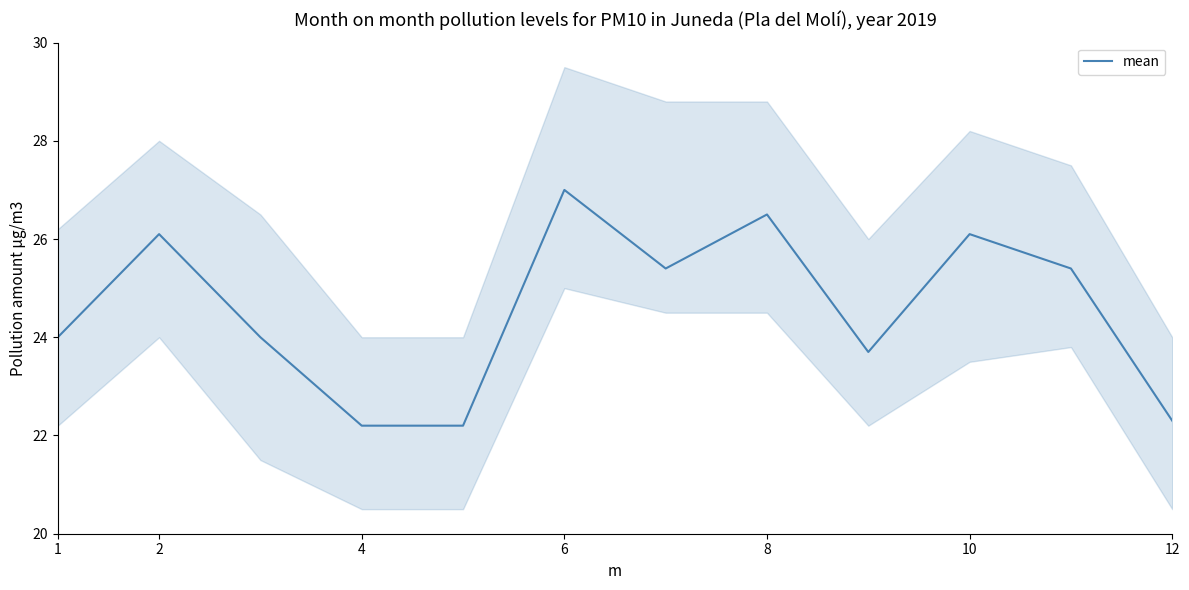

Is this an area chart (filled region under the line)?

No